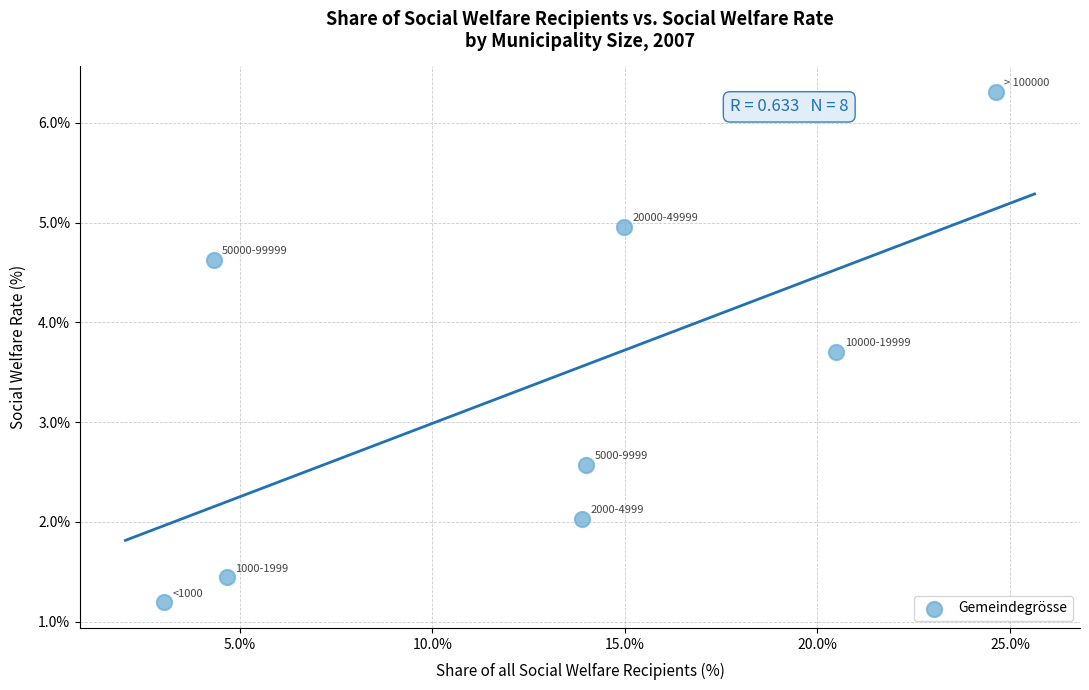

What Y value in the scatter plot is closest to 3?

2.6